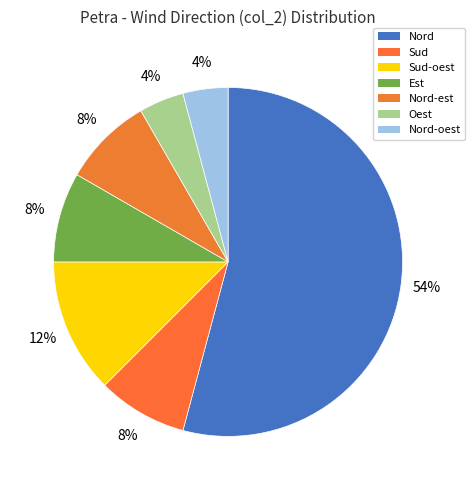

Combined, what portion of the pie is Nord-est and Est?

16.7%